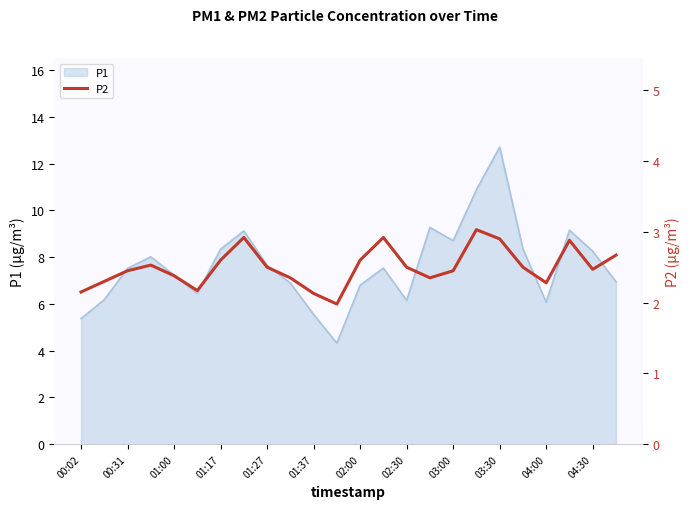

The value of P1 at 03:00 is 8.7. True or false?

True